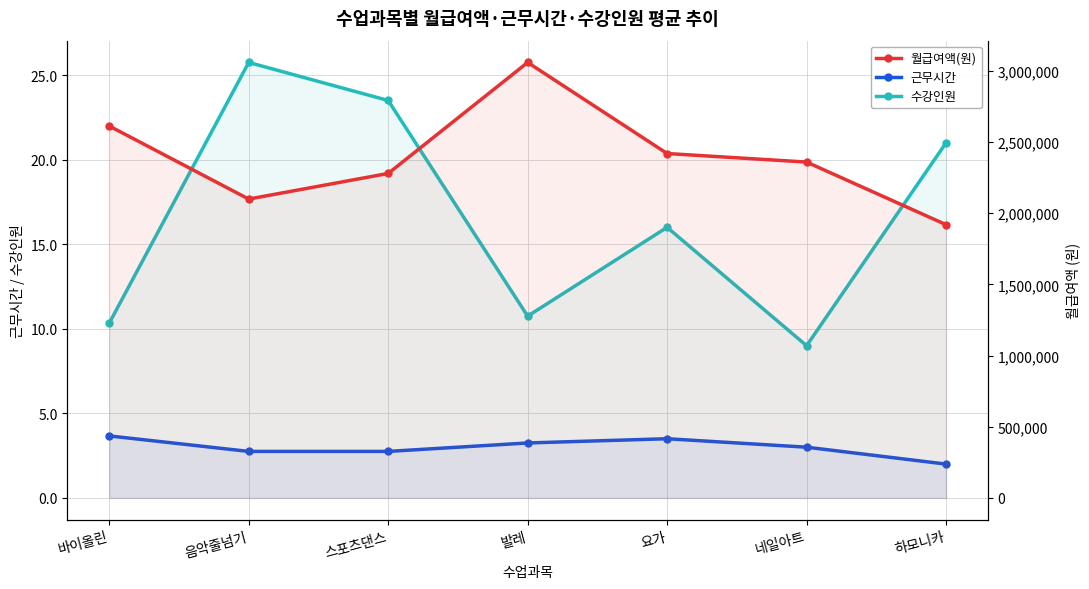

How many lines are shown in the chart?

3